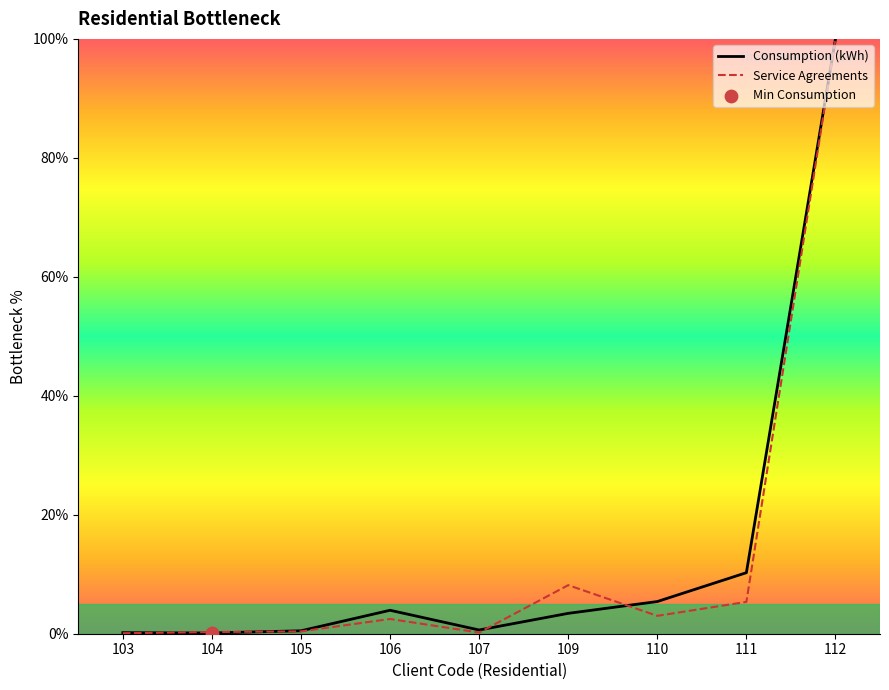

Which series has the largest total across all categories?

Consumption (kWh)